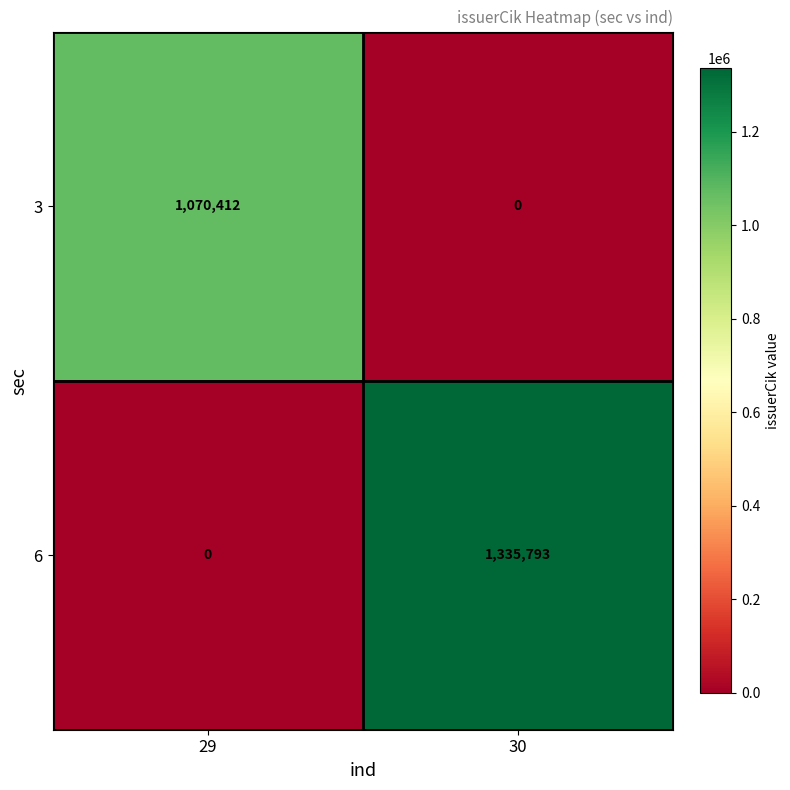

What is the greatest value displayed?

1335793